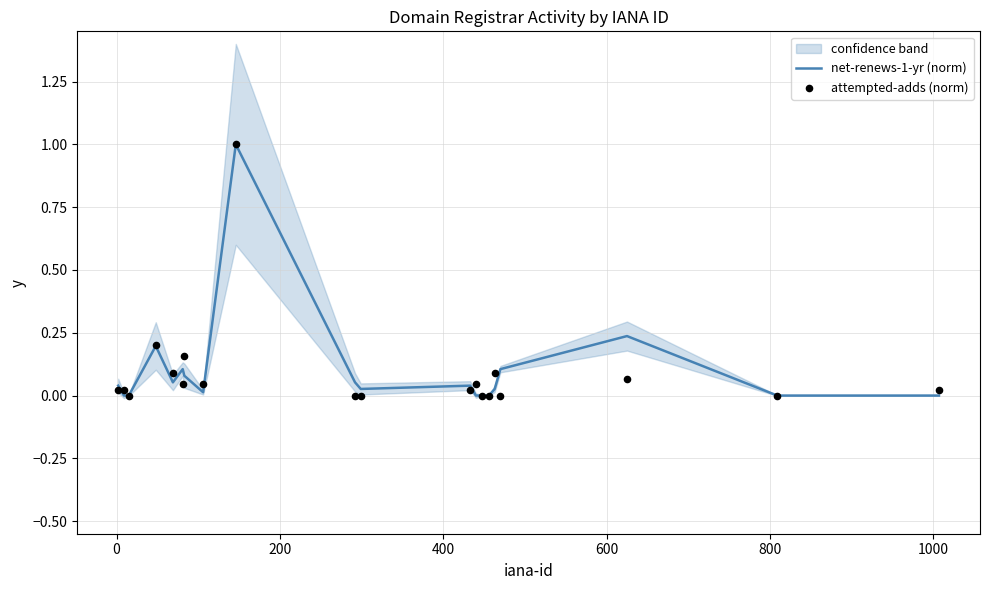

At how many categories does at least one series exceed 0?

16